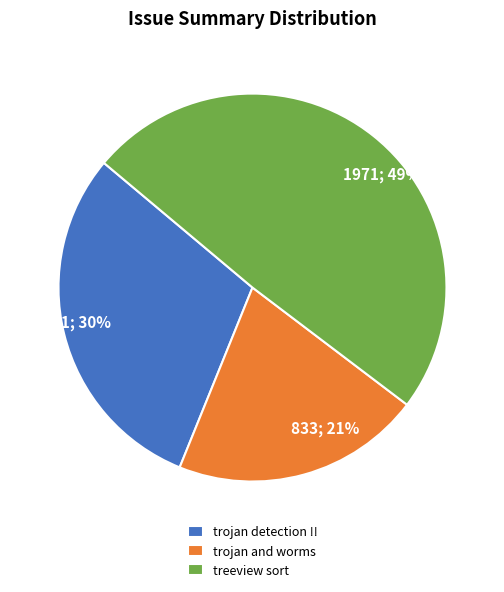

To the nearest percent, what is the difference between the largest and smallest slice percentages?

28%